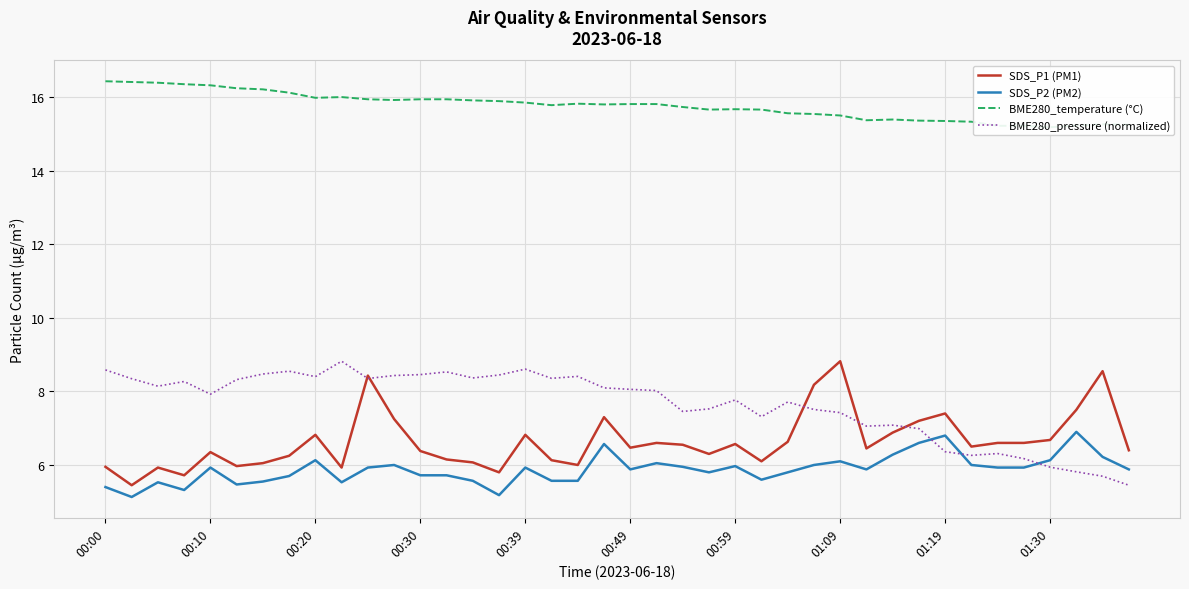

True or false: SDS_P1 (PM1) and SDS_P2 (PM2) cross at least once.

False